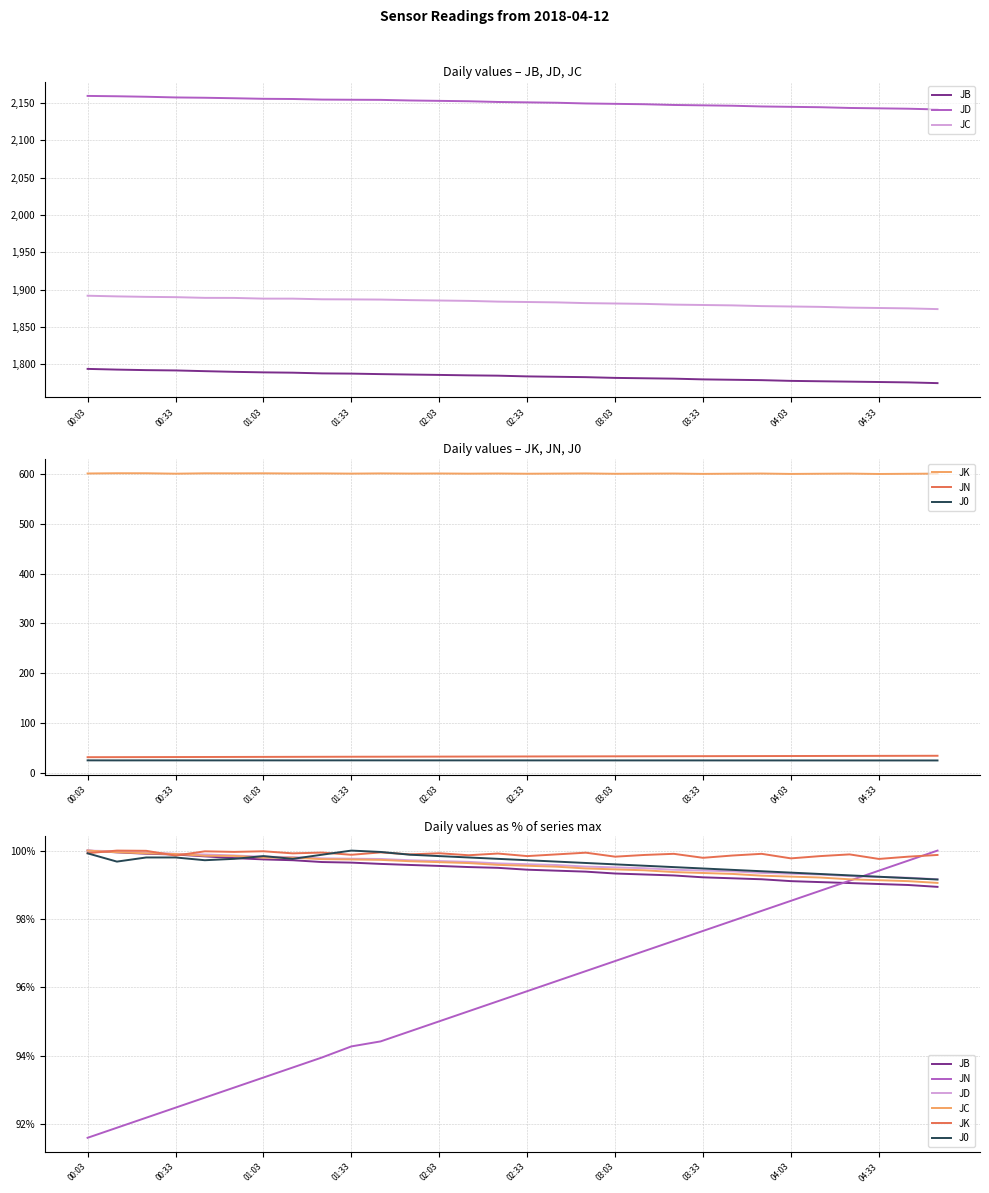

Reading right to left, extract all data points from this chart.

JB: 98.9	99.0	99.0	99.1	99.1	99.1	99.2	99.2	99.2	99.3	99.3	99.3	99.4	99.4	99.4	99.5	99.5	99.6	99.6	99.6	99.6	99.7	99.7	99.7	99.8	99.8	99.9	99.9	99.9	100.0
JD: 99.2	99.2	99.2	99.3	99.3	99.3	99.3	99.4	99.4	99.4	99.5	99.5	99.5	99.6	99.6	99.6	99.7	99.7	99.7	99.8	99.8	99.8	99.8	99.8	99.9	99.9	99.9	99.9	100.0	100.0
JC: 99.1	99.1	99.1	99.2	99.2	99.2	99.3	99.3	99.3	99.4	99.4	99.5	99.5	99.5	99.6	99.6	99.6	99.7	99.7	99.7	99.7	99.7	99.8	99.8	99.8	99.8	99.9	99.9	100.0	100.0
JK: 99.9	99.8	99.8	99.9	99.8	99.8	99.9	99.9	99.8	99.9	99.9	99.8	99.9	99.9	99.8	99.9	99.9	99.9	99.9	99.9	99.9	99.9	99.9	100.0	100.0	100.0	99.9	100.0	100.0	99.9
JN: 100.0	99.7	99.4	99.1	98.8	98.5	98.2	97.9	97.7	97.4	97.1	96.8	96.5	96.2	95.9	95.6	95.3	95.0	94.7	94.4	94.3	94.0	93.7	93.4	93.1	92.8	92.5	92.2	91.9	91.6
J0: 99.2	99.2	99.2	99.3	99.3	99.4	99.4	99.4	99.5	99.5	99.6	99.6	99.6	99.7	99.7	99.8	99.8	99.8	99.9	100.0	100.0	99.9	99.8	99.8	99.8	99.7	99.8	99.8	99.7	99.9